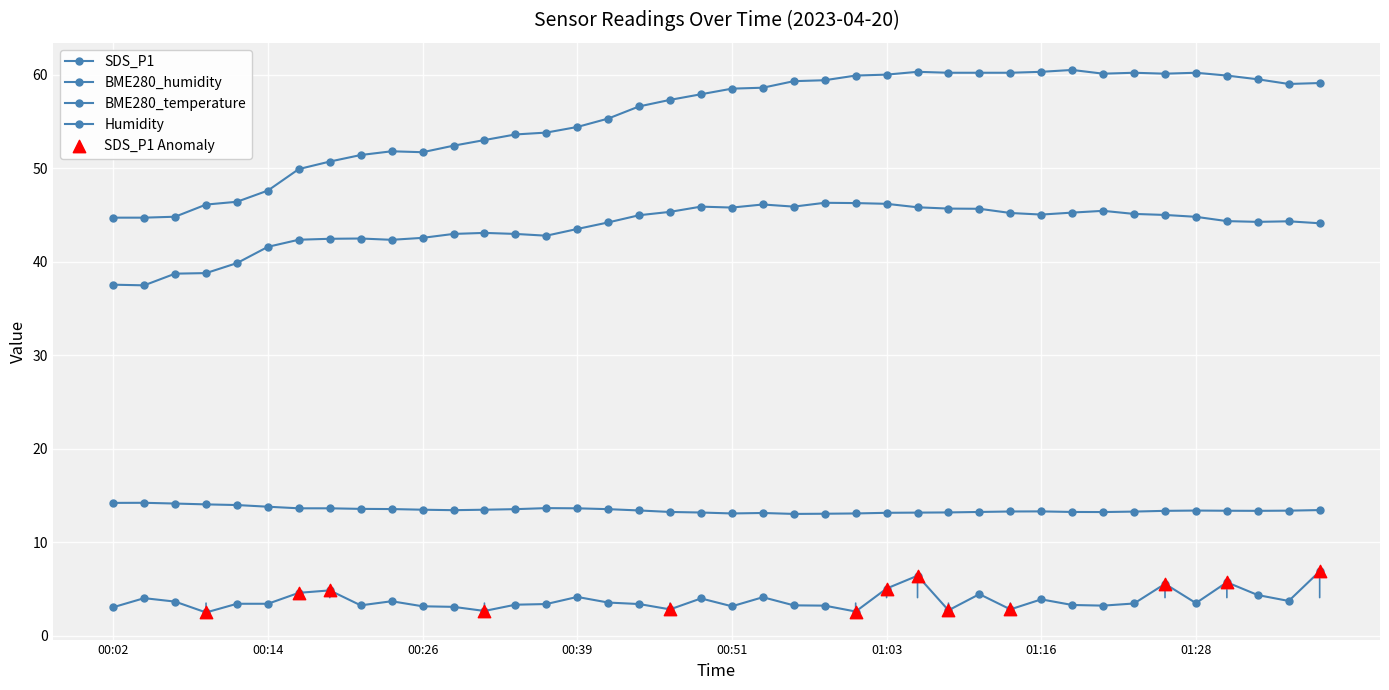

Which series has the largest total across all categories?

Humidity